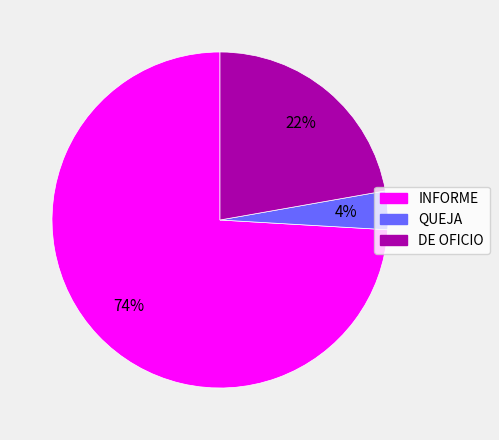

What is the largest slice in the pie chart?

INFORME